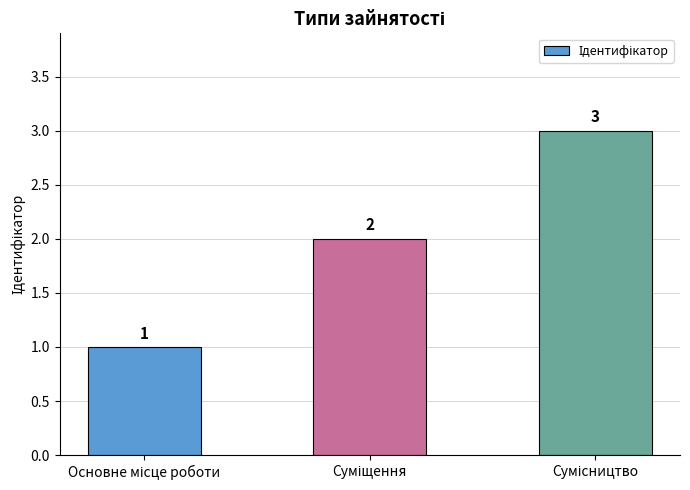

How many bars are there in total?

3